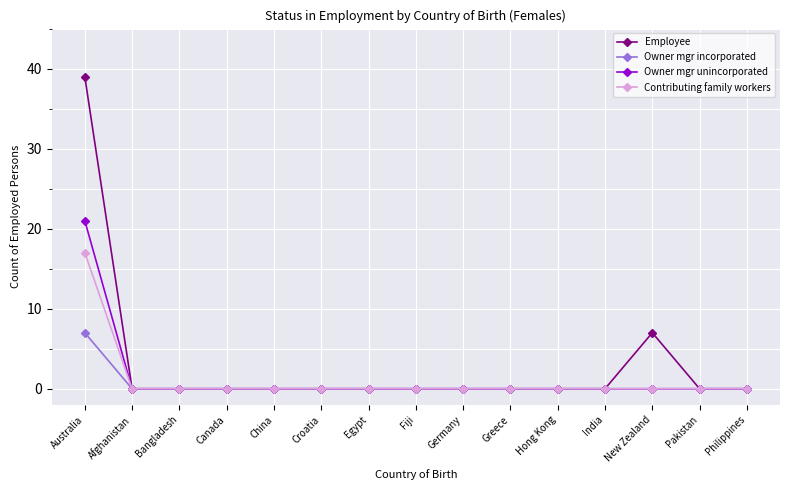

What is the label of the 12th point from the right?

Canada